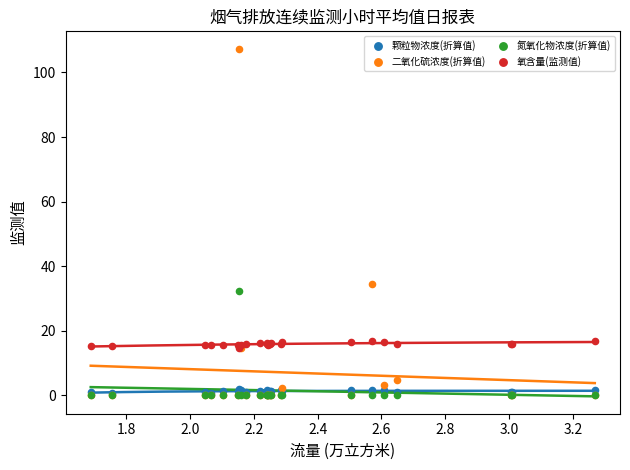

Across all series, what Y value is closest to 53?

34.5